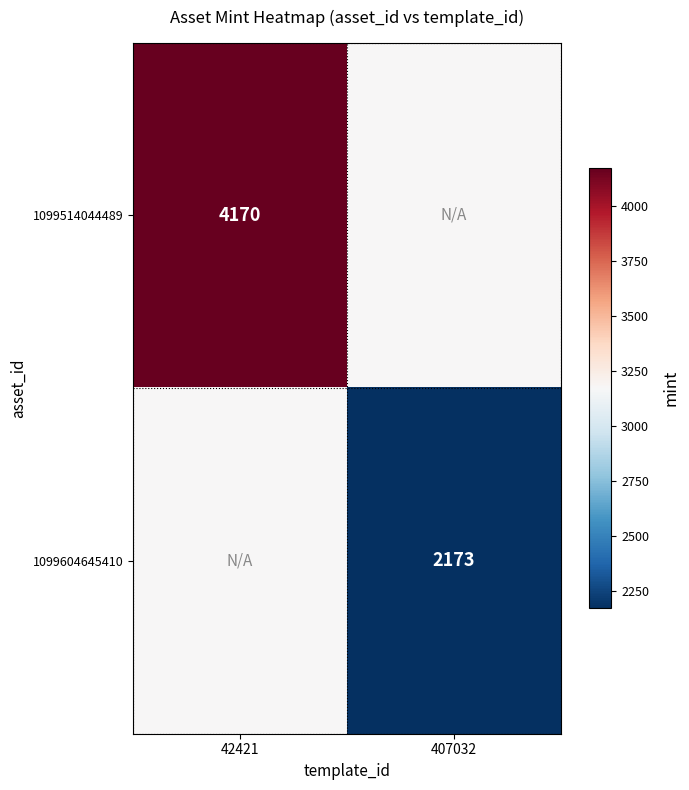

How many data points does each series have?

2